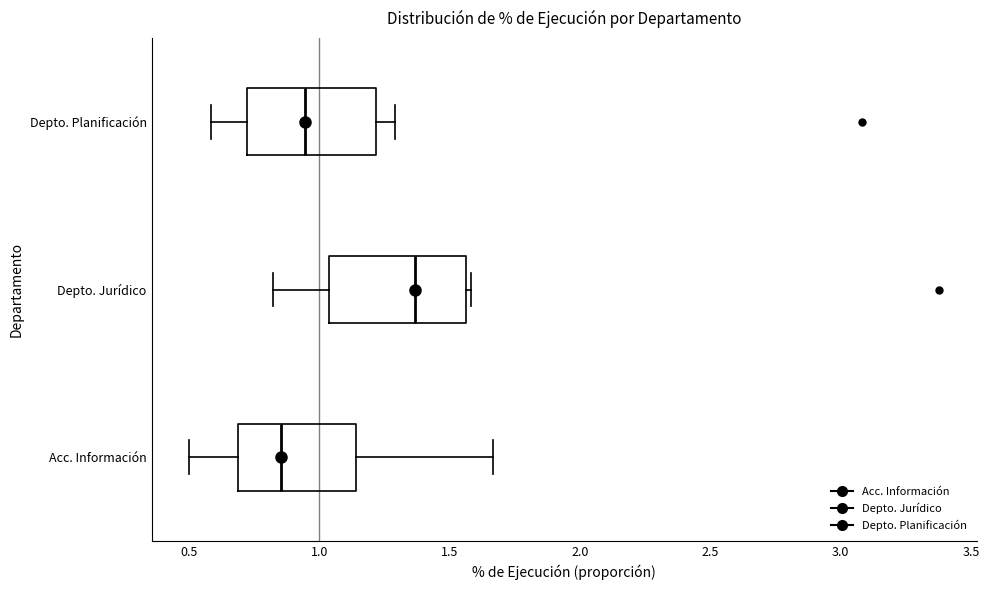

Reading bottom to top, transcribe this box plot: for each box, give where its median line is, the range the box spans, and where its two whiskers end, as read against the x-axis. The values are not printed on the chart, so give them approximately, as read against the axis.

Acc. Información: median 0.85, box 0.70 to 1.15, whiskers 0.50 to 1.65
Depto. Jurídico: median 1.35, box 1.05 to 1.55, whiskers 0.80 to 1.60
Depto. Planificación: median 0.95, box 0.70 to 1.20, whiskers 0.60 to 1.30